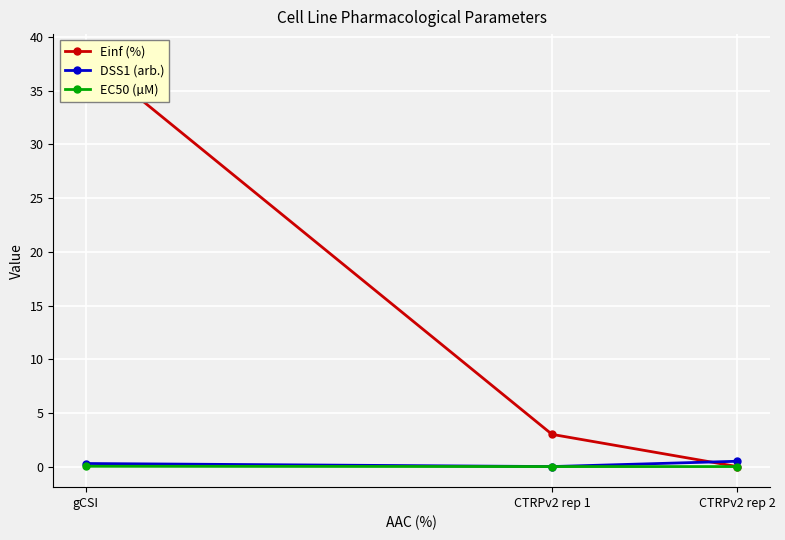

The value of DSS1 (arb.) at CTRPv2 rep 1 is -0.2. True or false?

False